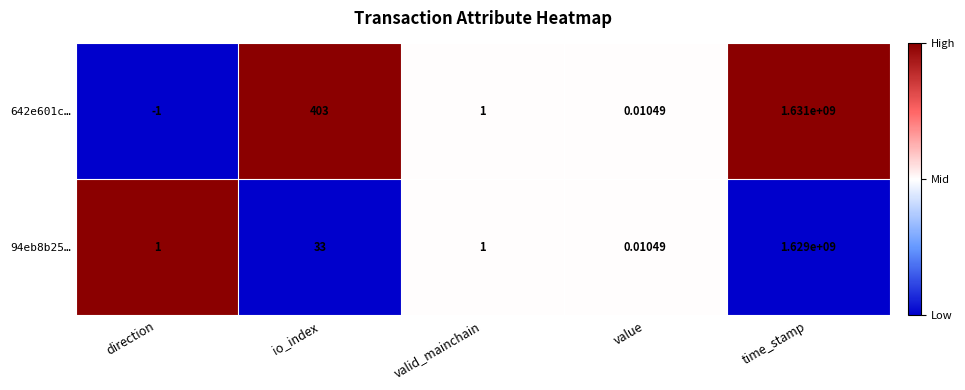

Rank the series by their maximum value, from lowest to highest.

94eb8b25…, 642e601c…